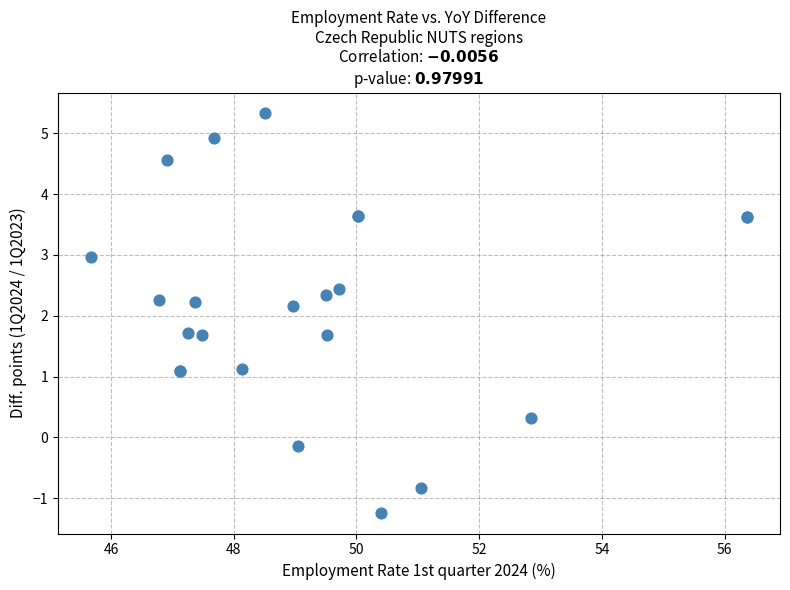

What Y value in the scatter plot is closest to 2?

2.2